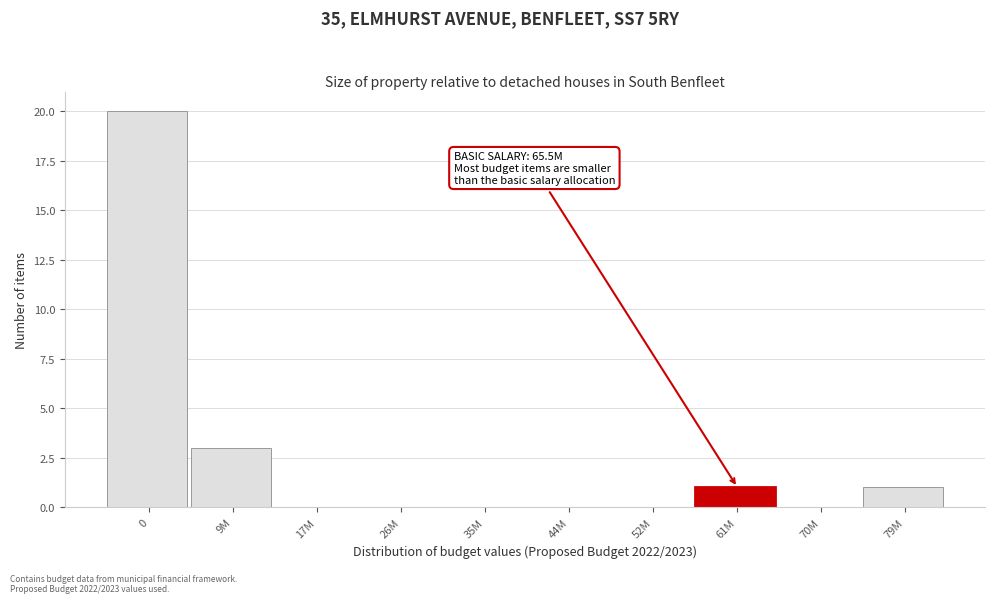

Reading right to left, transcribe all the data shown in this chart.

79M=1	70M=0	61M=1	52M=0	44M=0	35M=0	26M=0	17M=0	9M=3	0=20